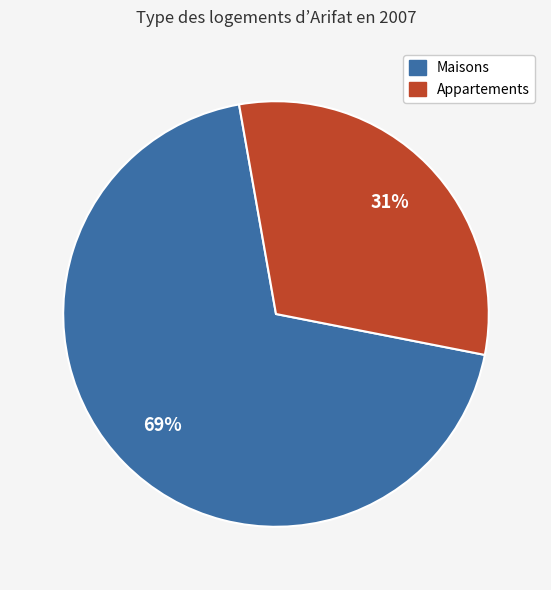

To the nearest percent, what is the average slice percentage?

50%